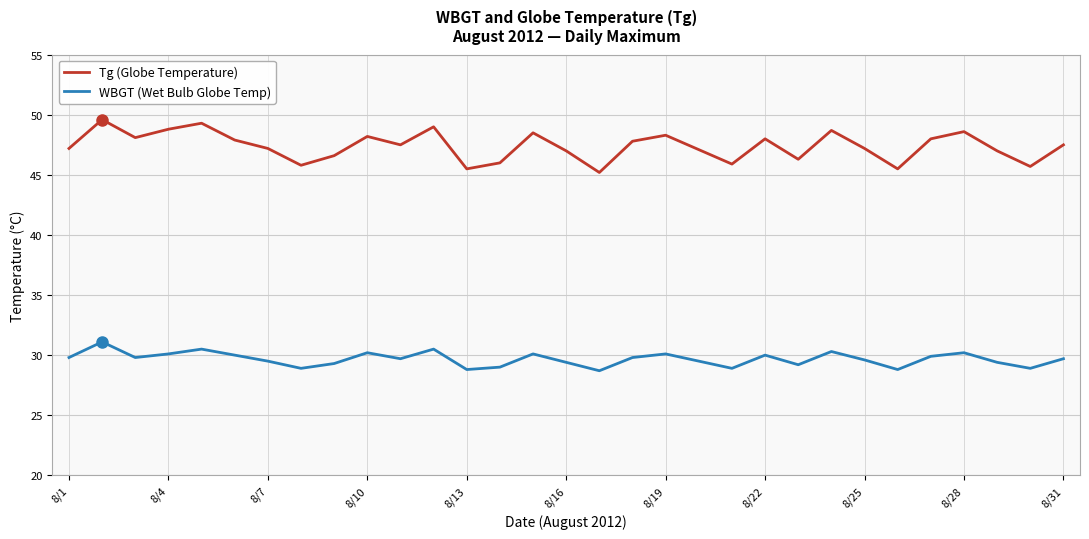

Which series has the largest total across all categories?

Tg (Globe Temperature)